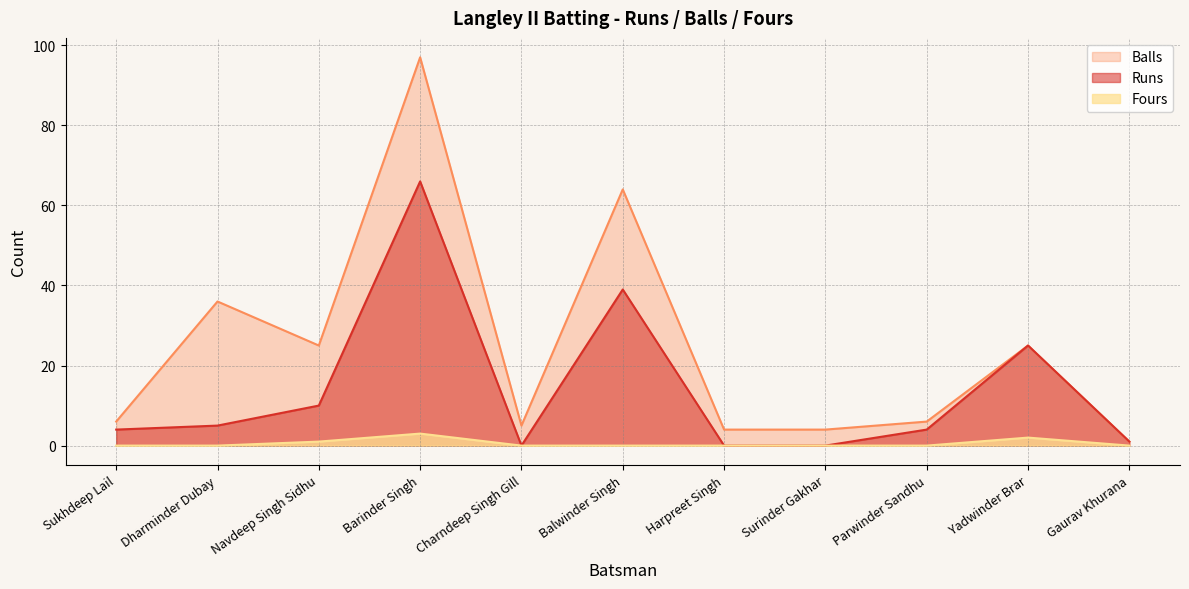

True or false: Fours and Balls intersect in this chart.

False